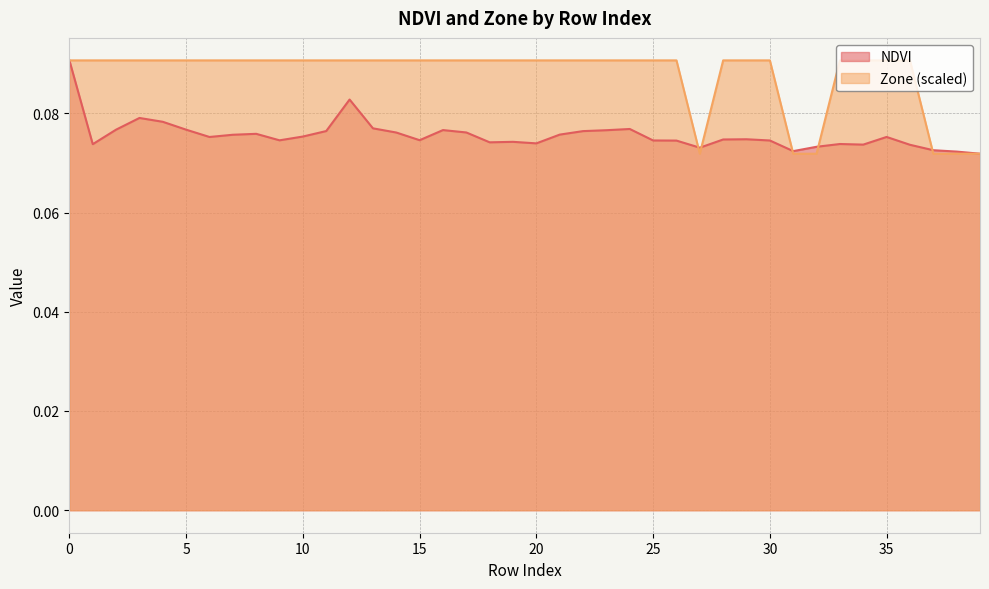

Which series ends up on top after the final intersection of NDVI and Zone?

NDVI